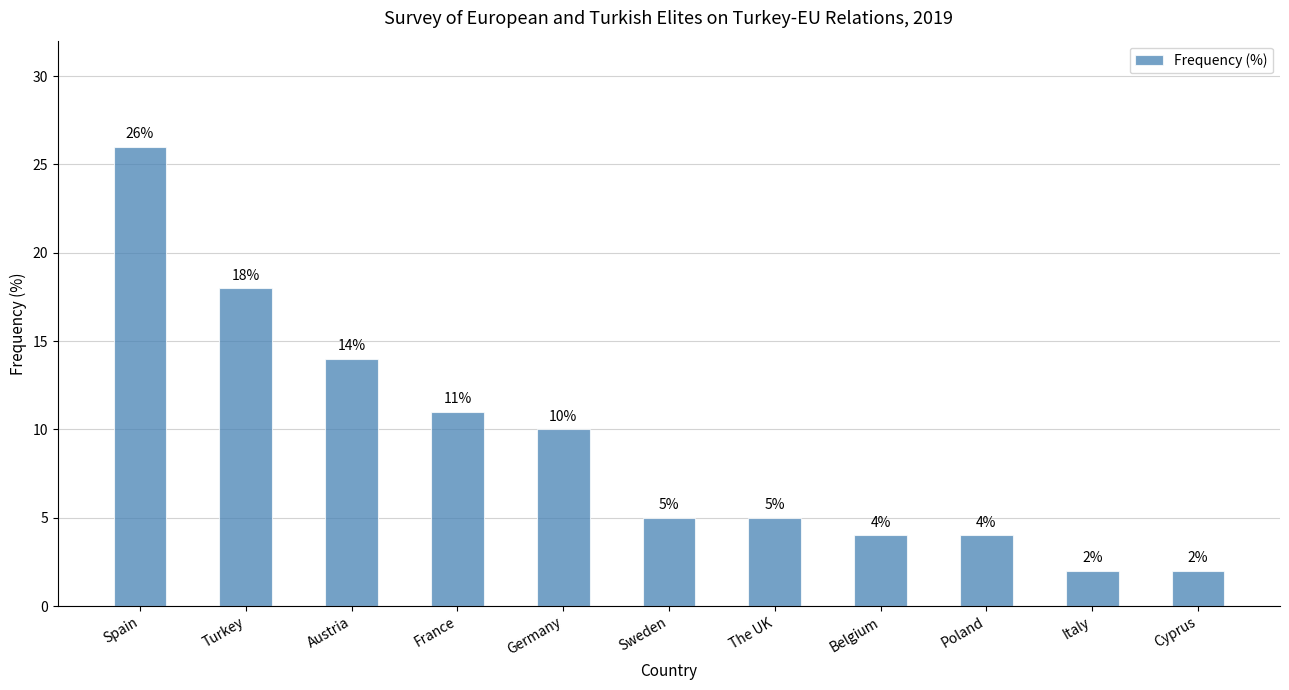

Does the chart contain stacked bars?

No